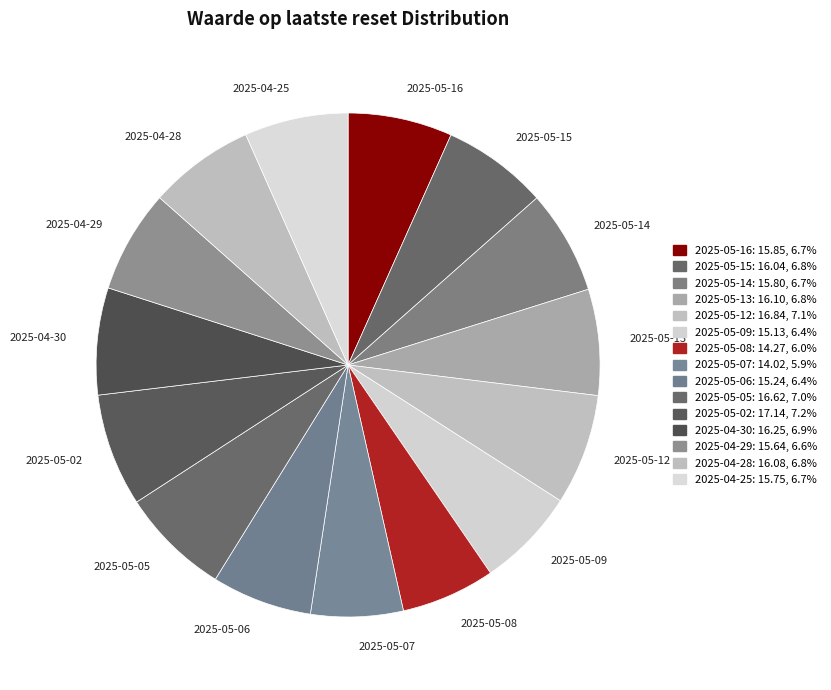

Is there a majority slice in this chart?

No